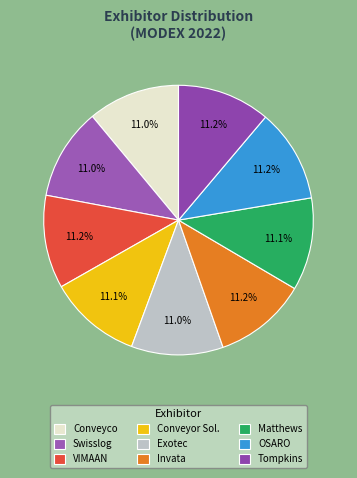

How many segments does this pie chart have?

9